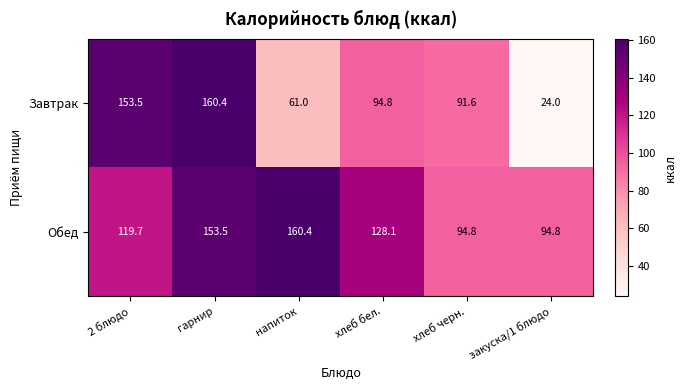

The value of Обед at хлеб бел. is 71.2. True or false?

False